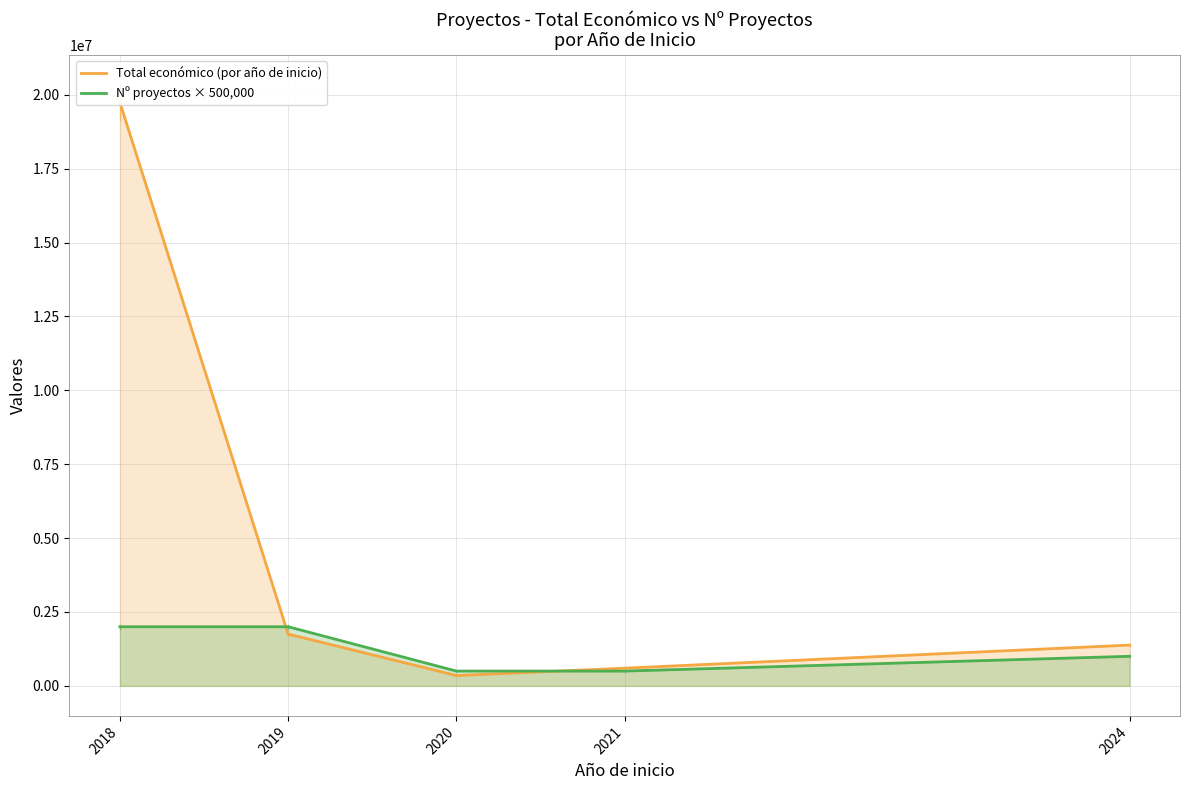

List the labels in order of Nº proyectos × 500,000 value, smallest first.

2020, 2021, 2024, 2018, 2019